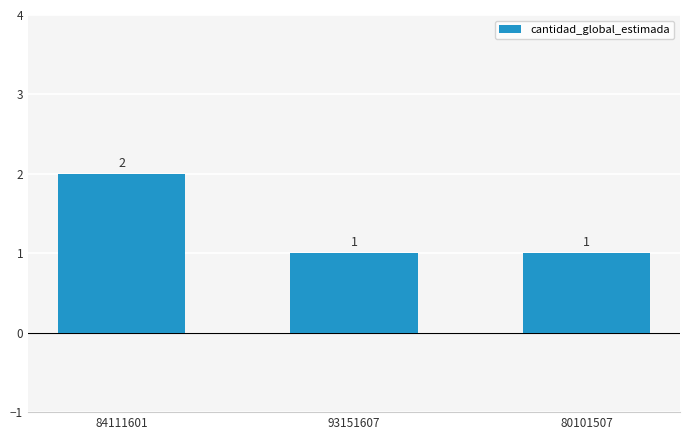

Does the chart contain any negative values?

No